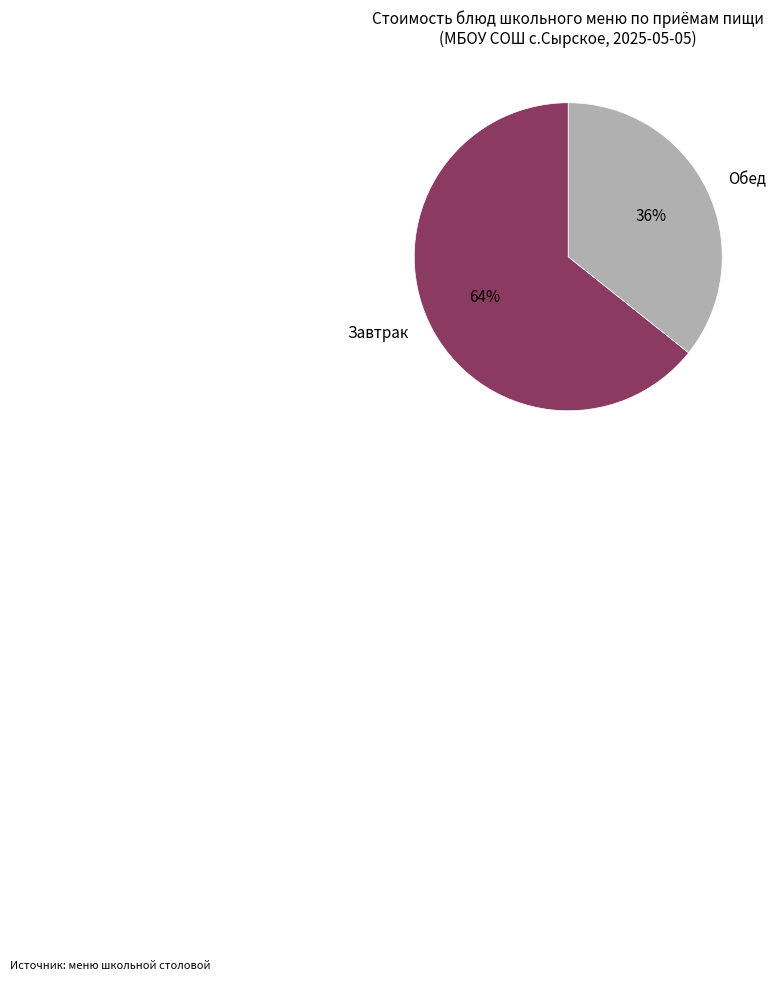

Is it true that Завтрак is 64% of the pie?

True